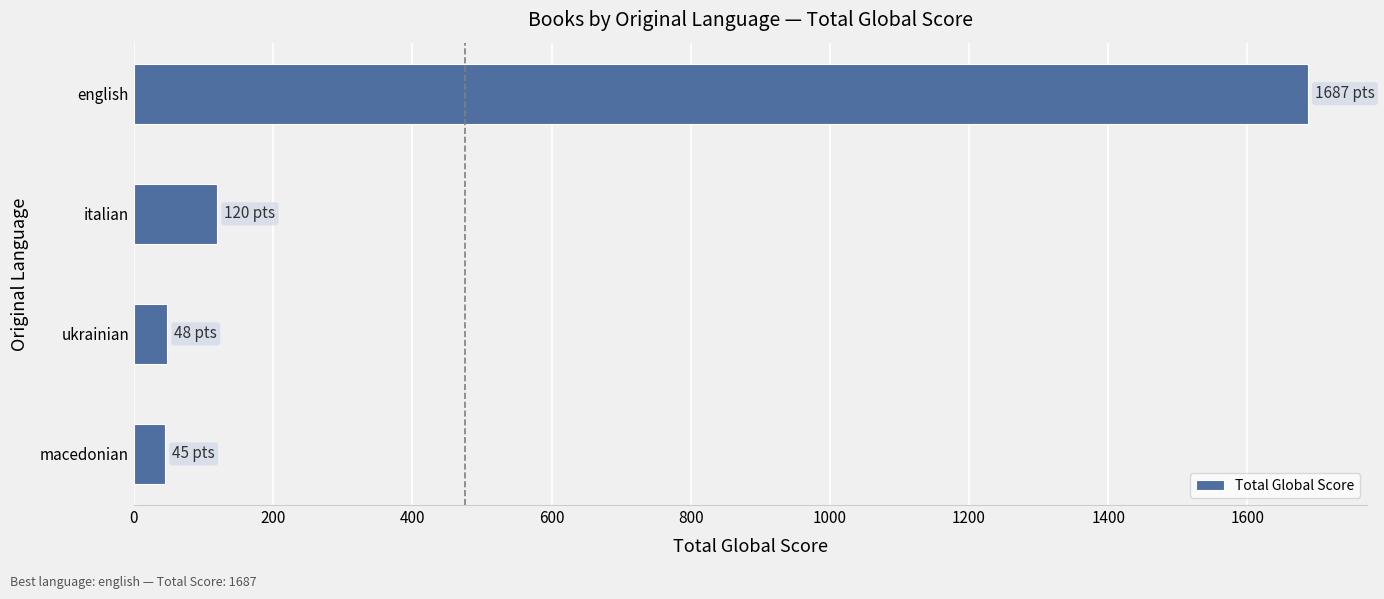

Is it true that the value at english is 491?

False